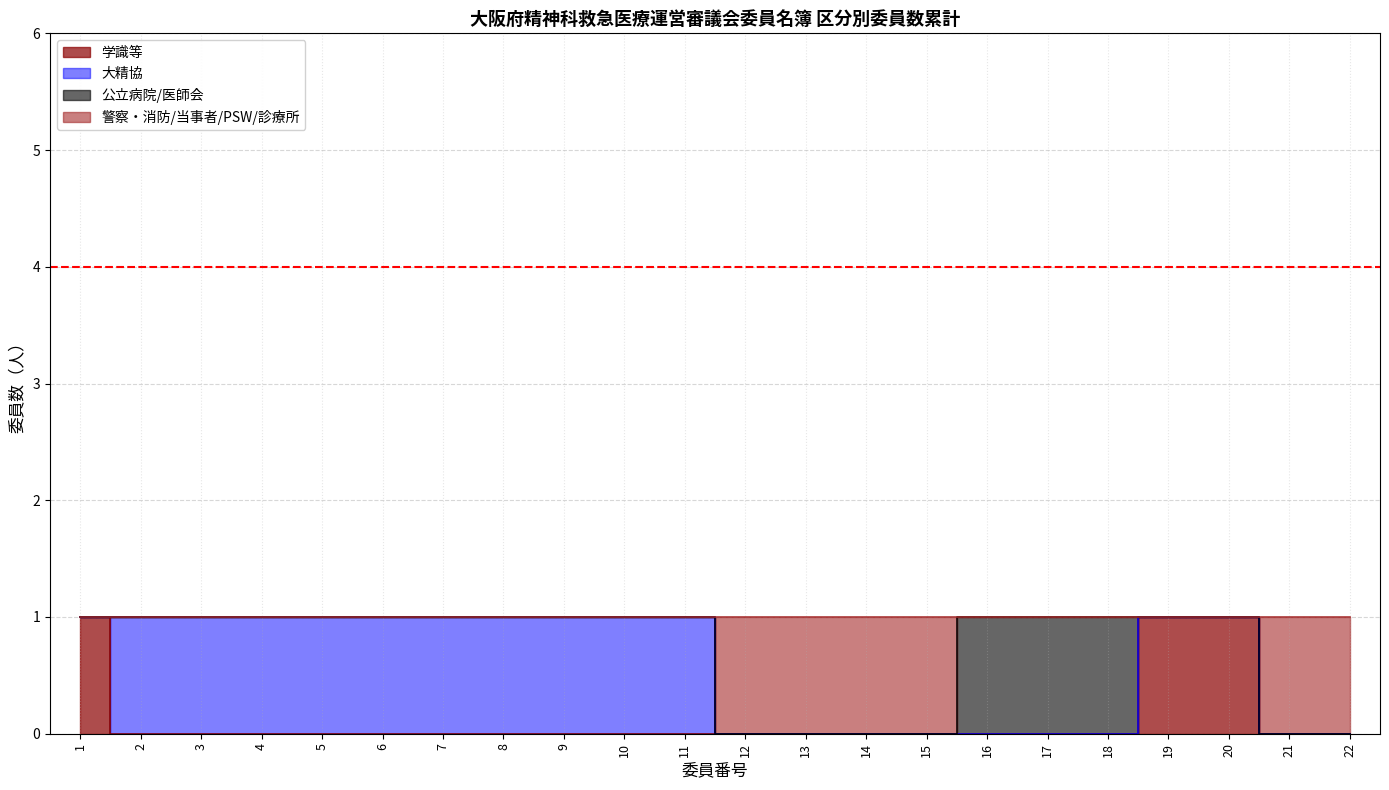

Rank the series at 21 from highest to lowest value.

学識等, 警察・消防/当事者/PSW/診療所